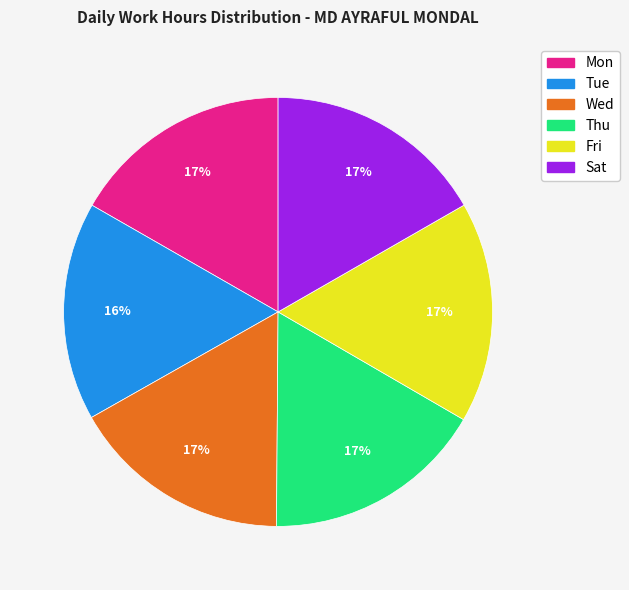

Combined, do Mon and Fri account for over 50%?

No